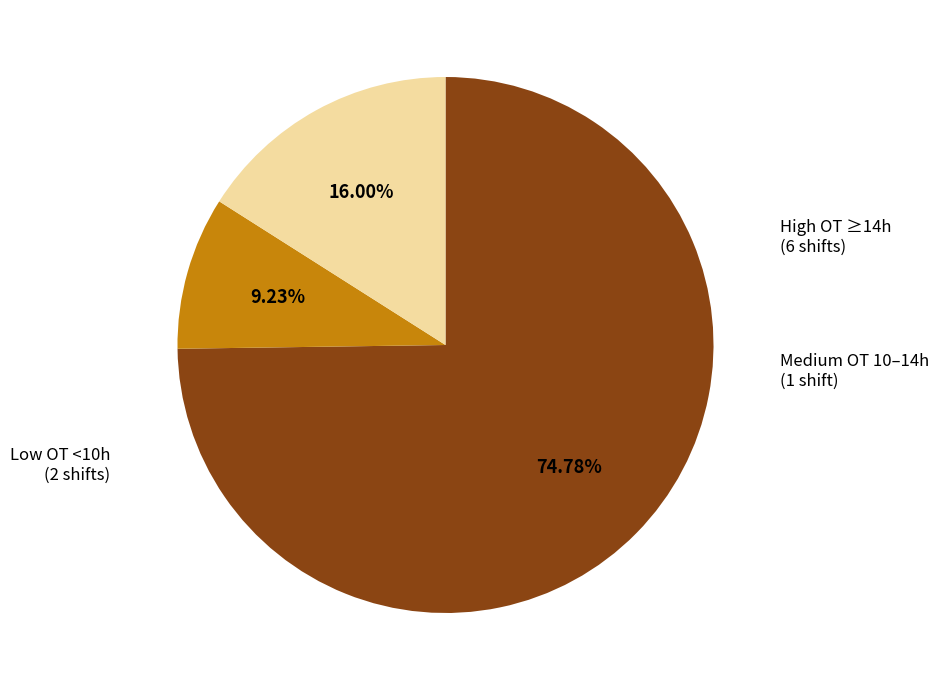

Is there any slice that represents more than half of the pie?

Yes